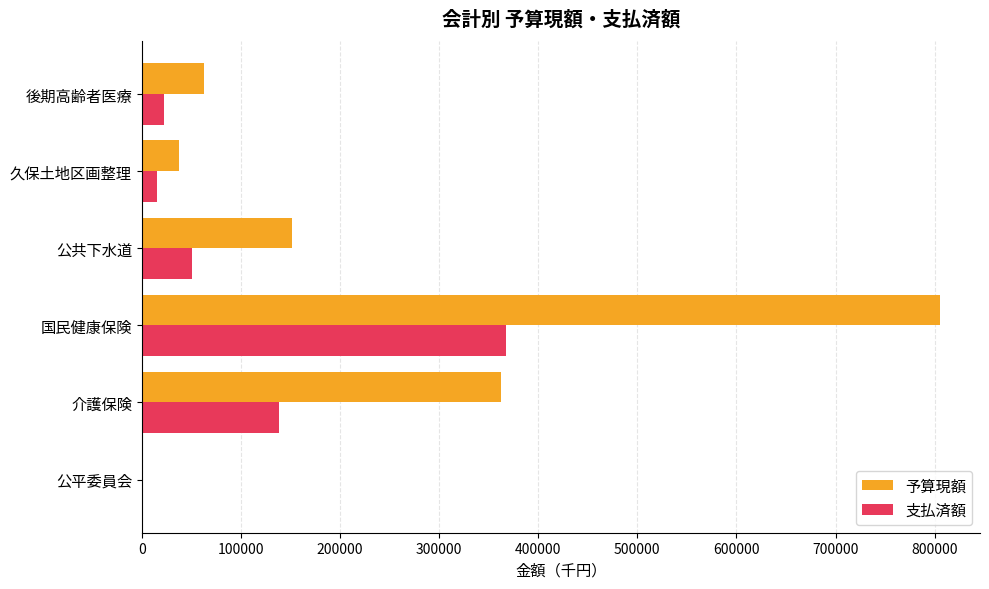

Which series has the largest total across all categories?

予算現額